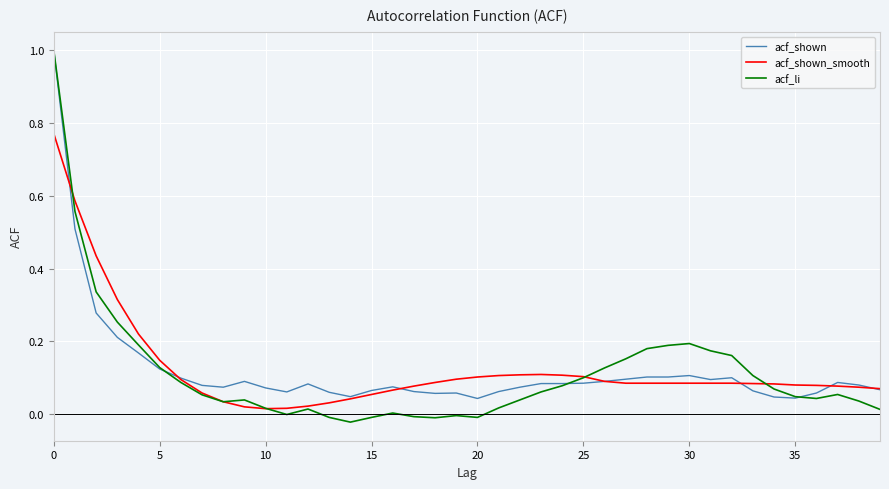

What is the maximum value for acf_shown?

1.0